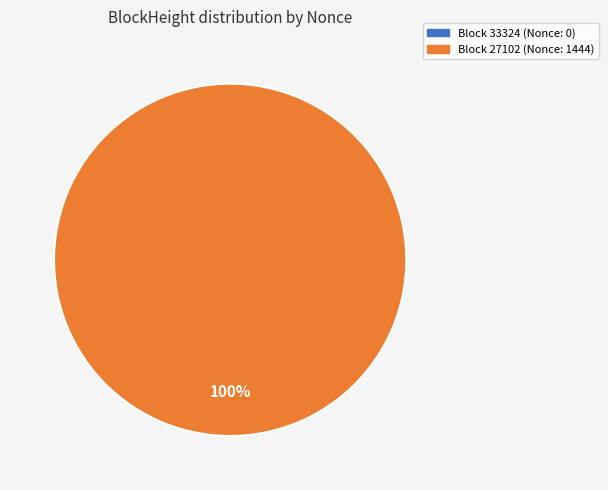

To the nearest percent, what is the difference between the largest and smallest slice percentages?

100%